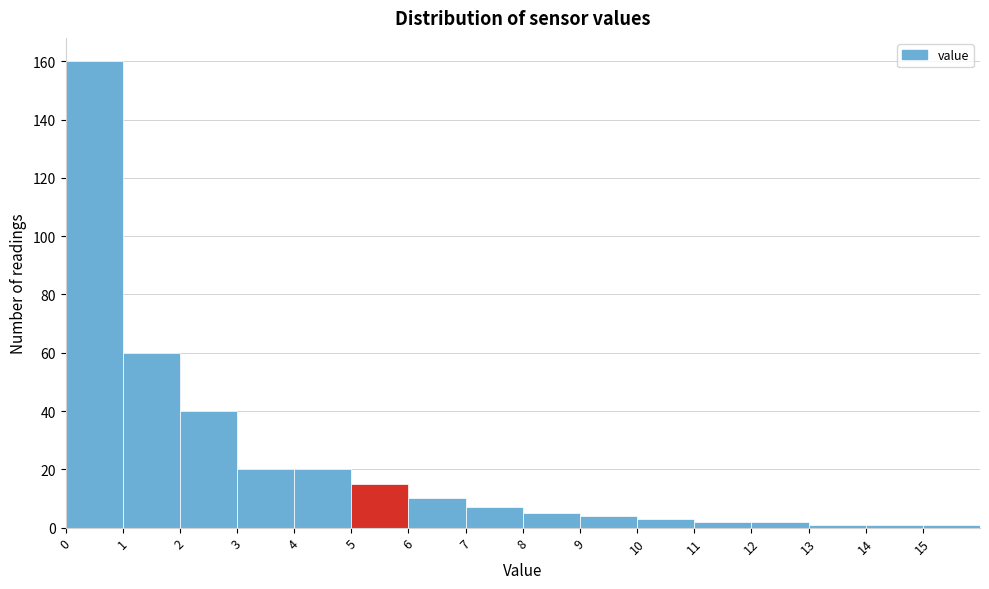

Which range on the x-axis has the tallest bar?

0 to 1